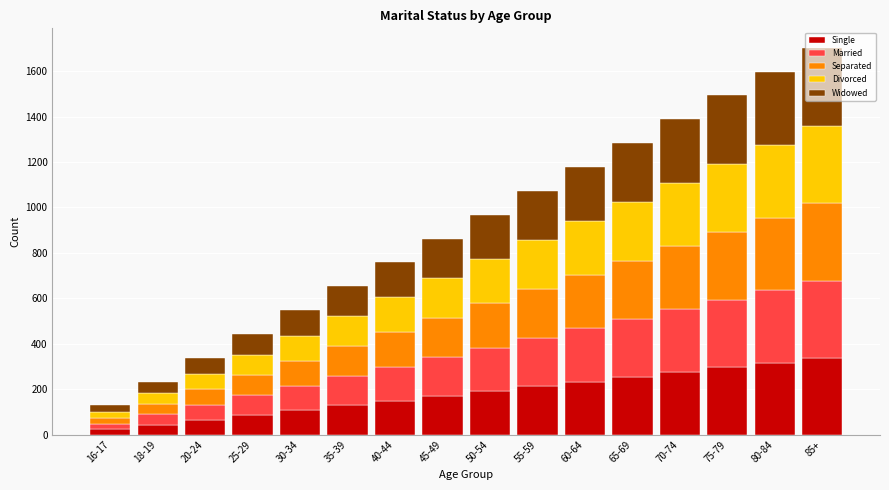

What is the sum of all Single values?

2888